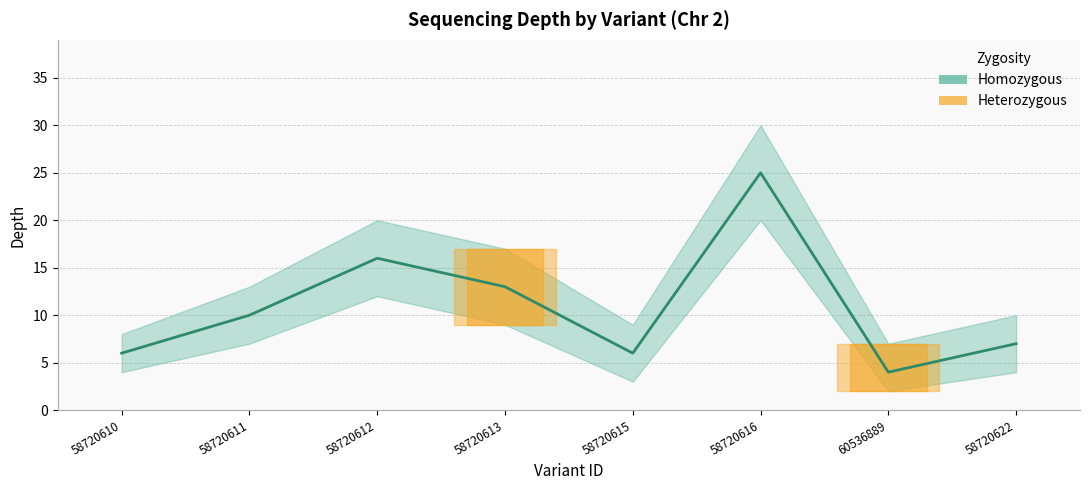

At which label does the data first exceed 10?

58720612